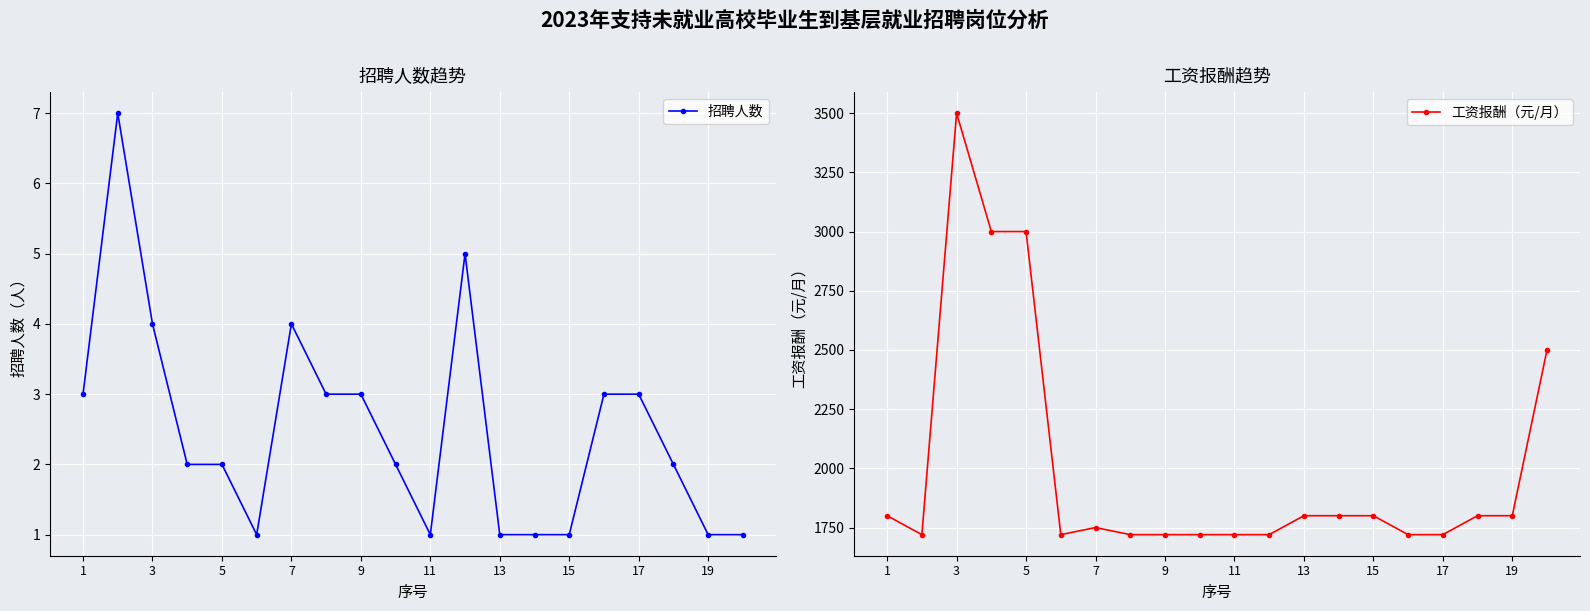

What is the maximum value shown in the chart?

3500